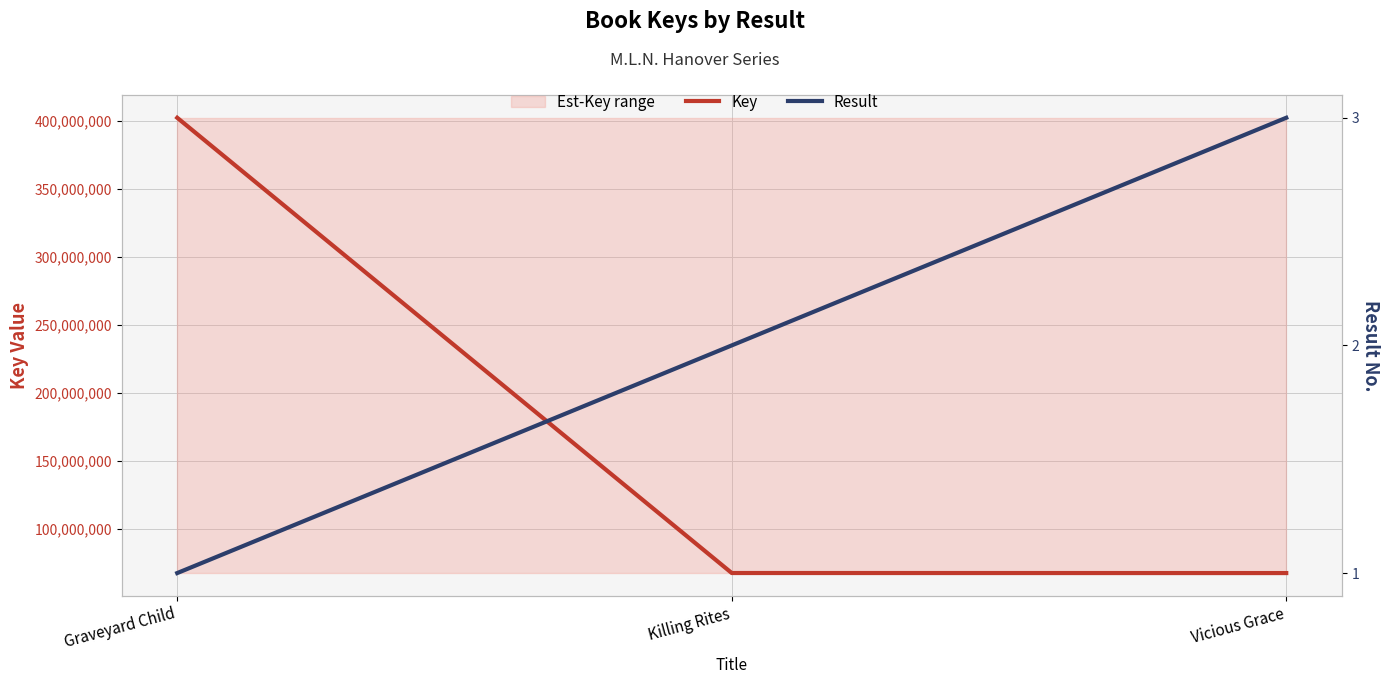

What is the total value across all series at Killing Rites?

67811370